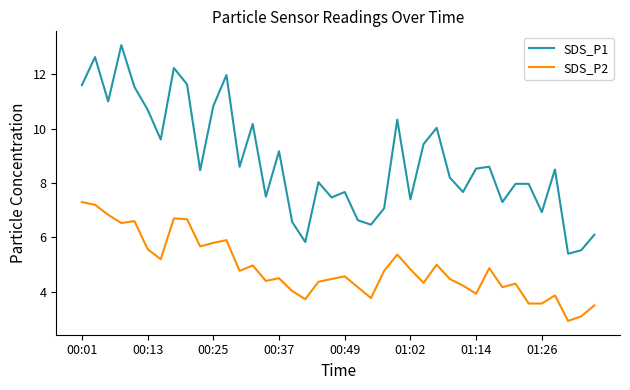

Which series has the largest total across all categories?

SDS_P1